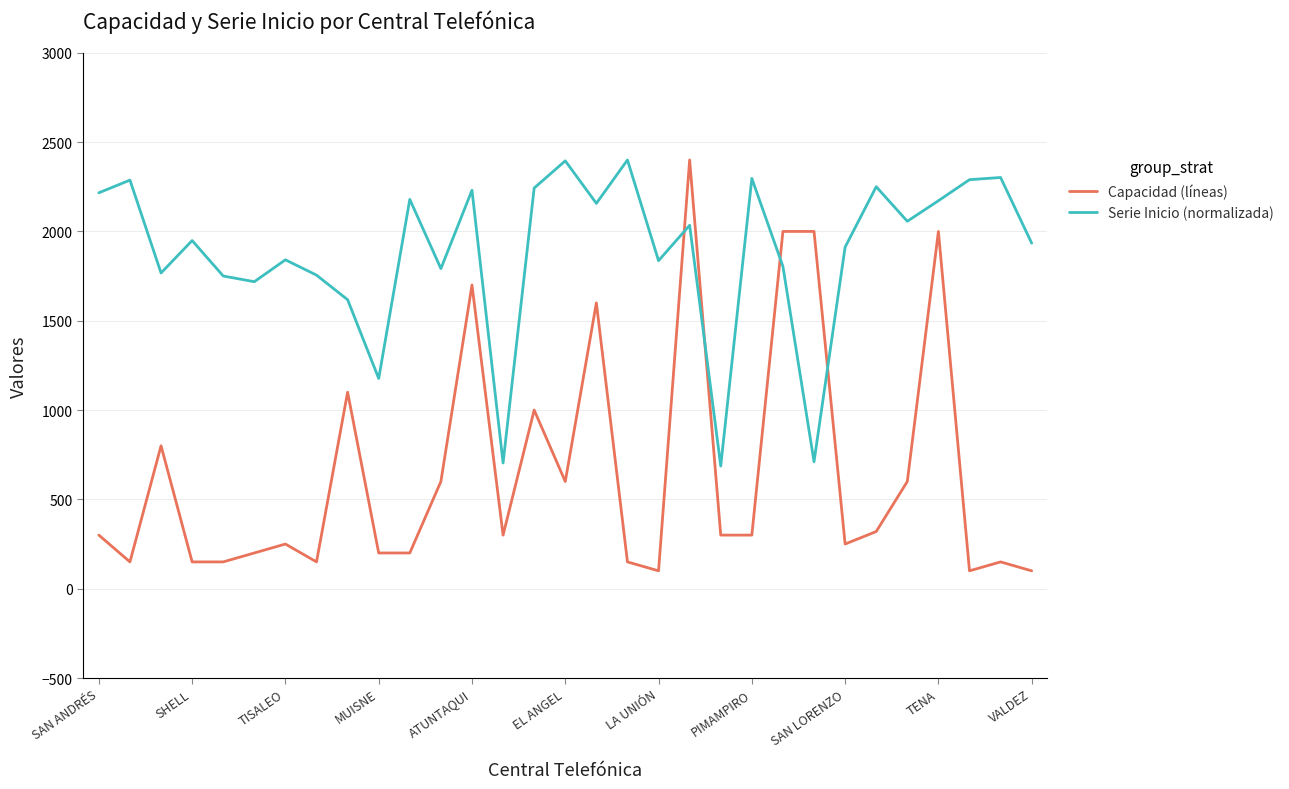

Which series has the largest total across all categories?

Serie Inicio (normalizada)